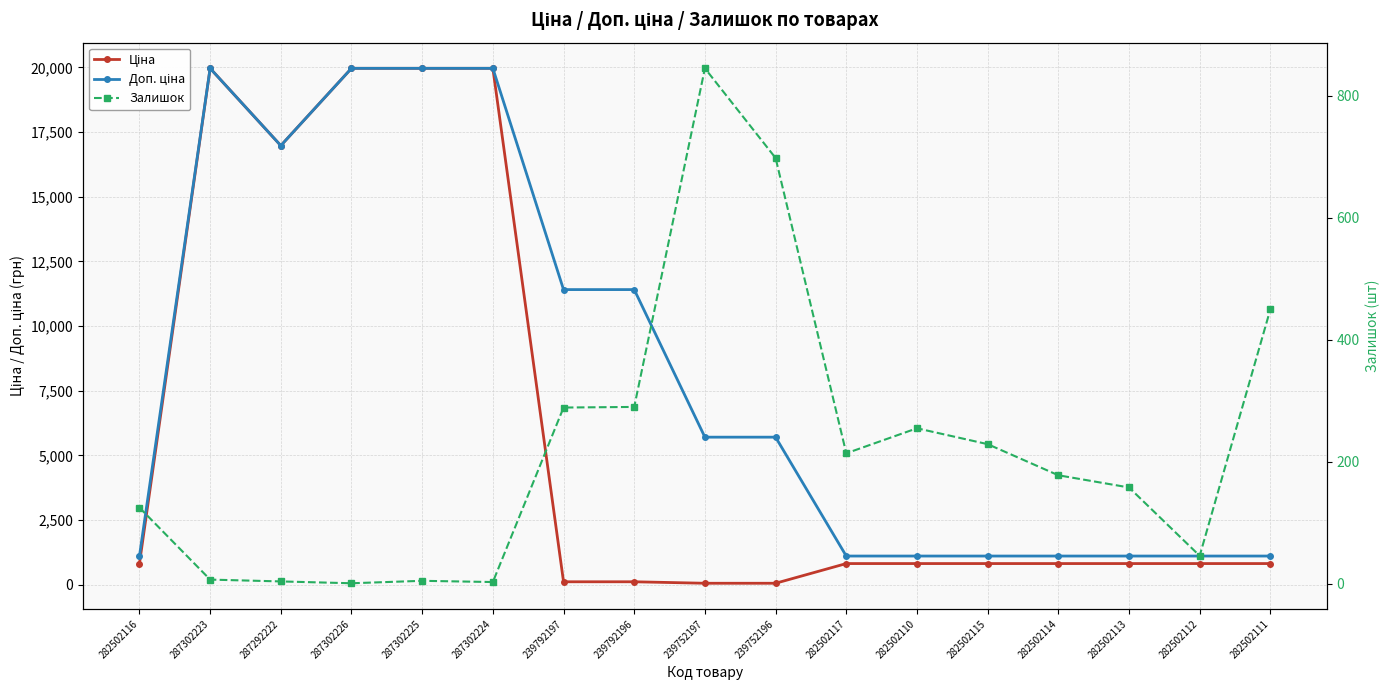

At which label does Доп. ціна reach its minimum?

282502116